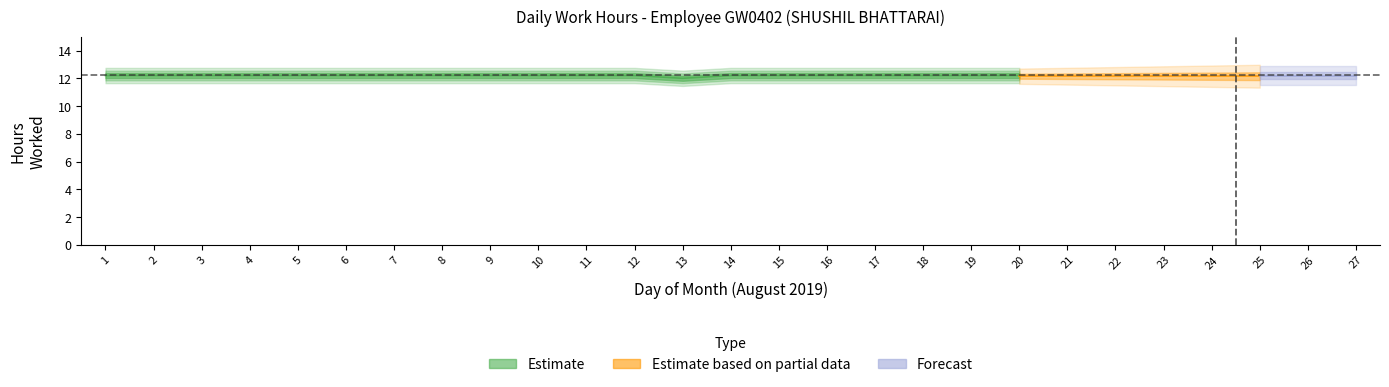

Where is the data nearest to the value 6?

25